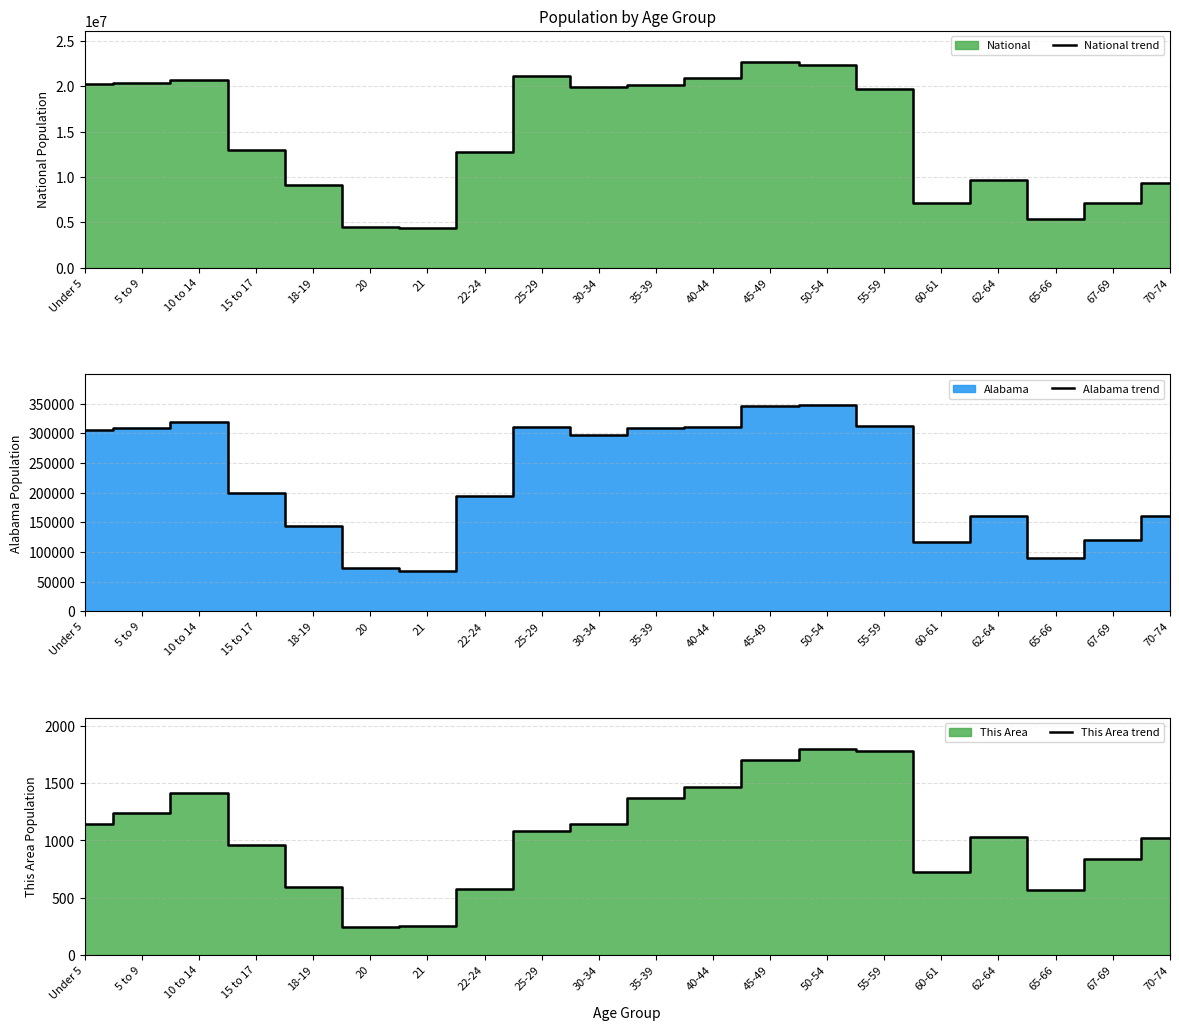

How many series are shown in this chart?

3